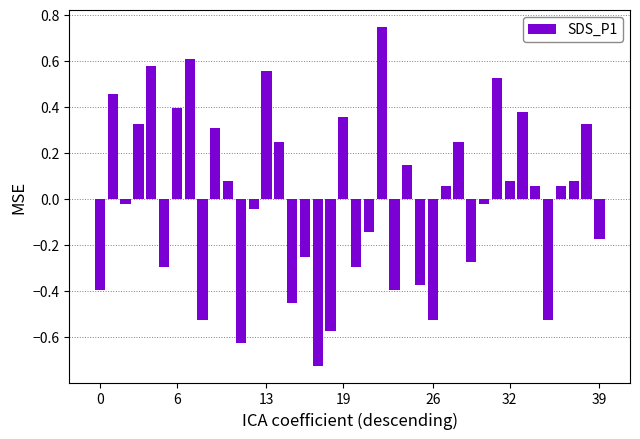

What is the difference between the maximum and minimum values?

1.5